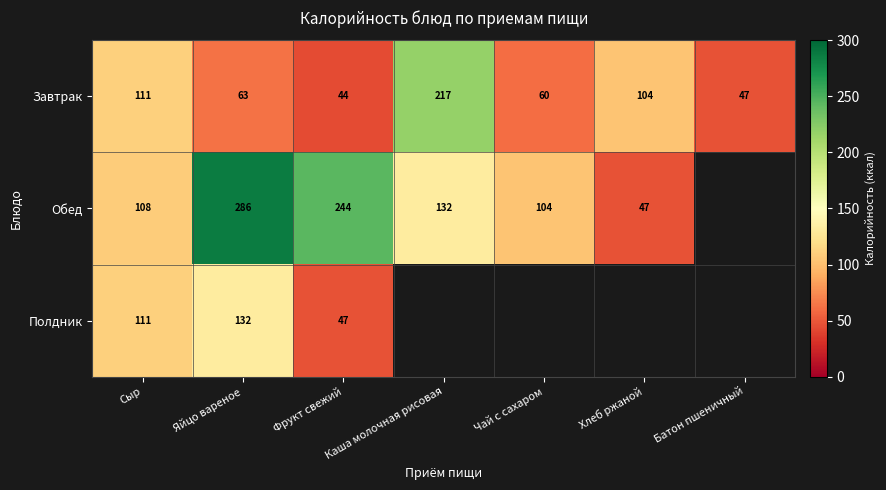

What is the spread (max minus min) of values at Сыр?

3